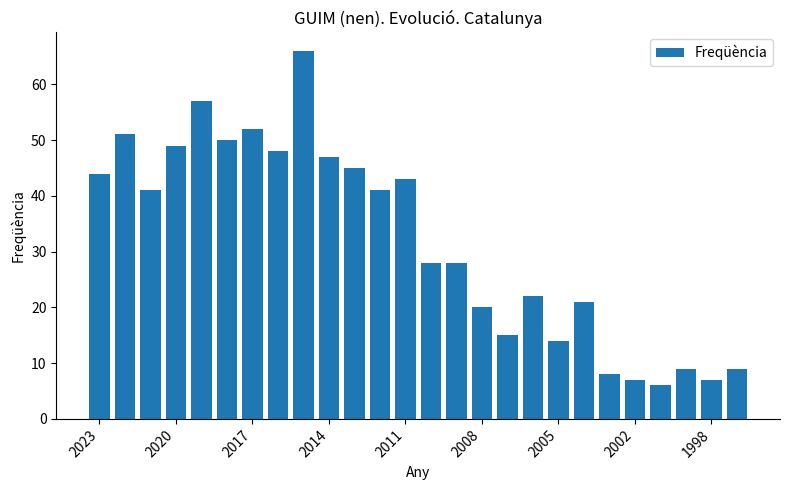

Are the bars horizontal?

No